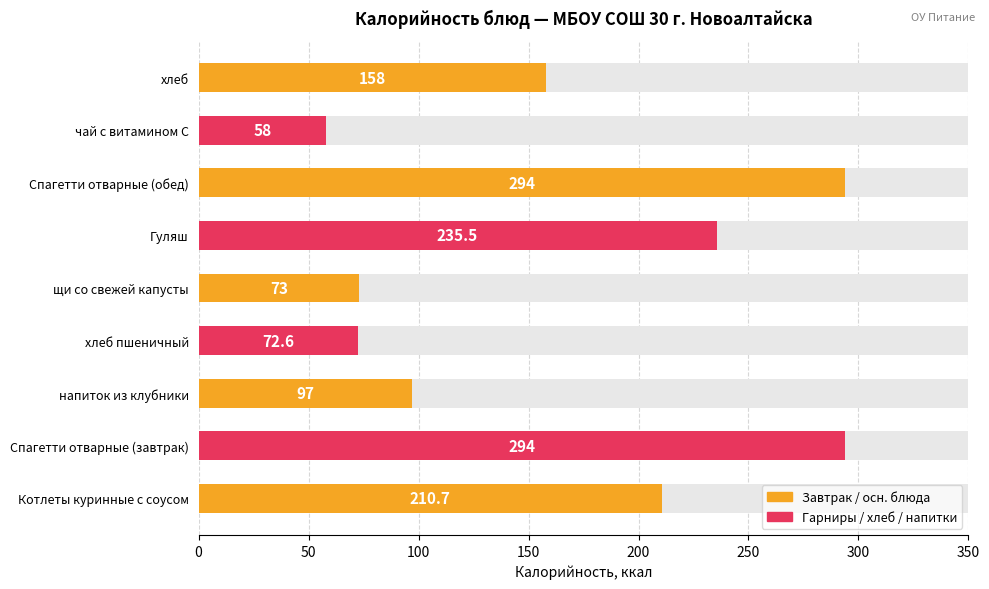

Does the chart contain stacked bars?

No